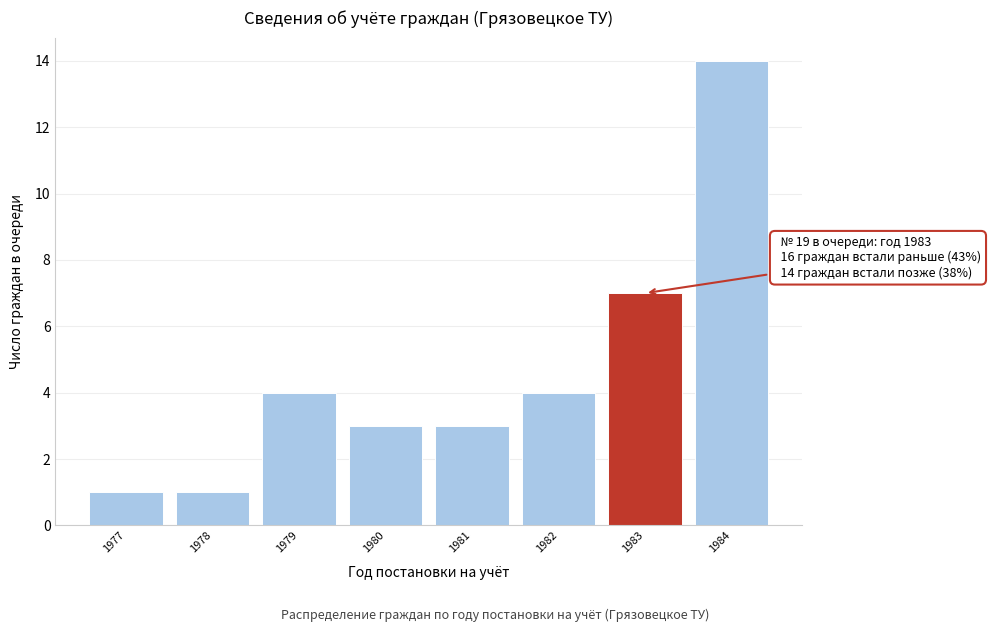

Reading left to right, what are all the values shown in this chart?

1	1	4	3	3	4	7	14